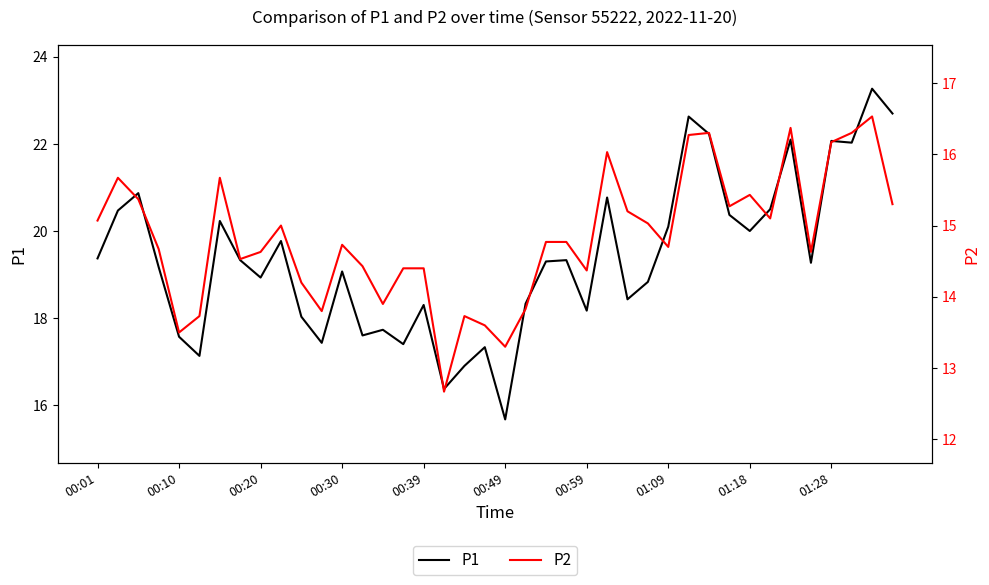

The value of P2 at 27 is 15.0. True or false?

True